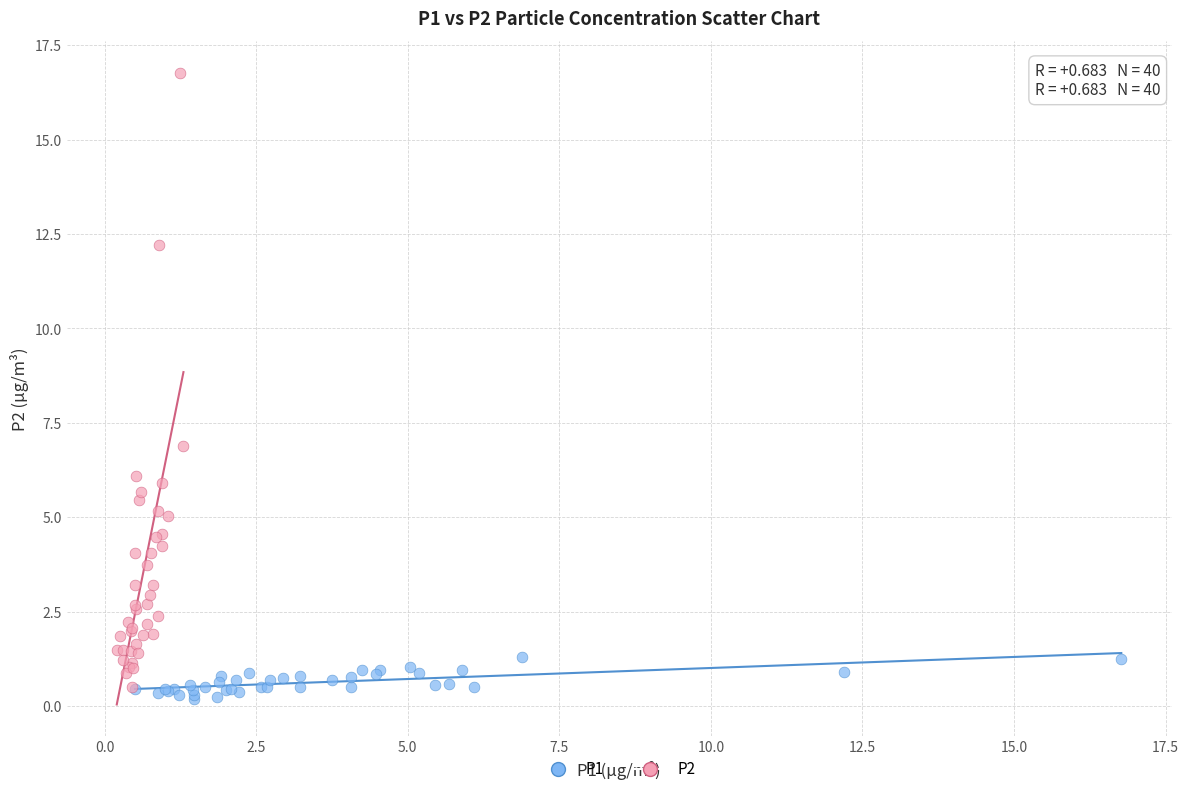

Which series has the widest spread of Y values?

P2